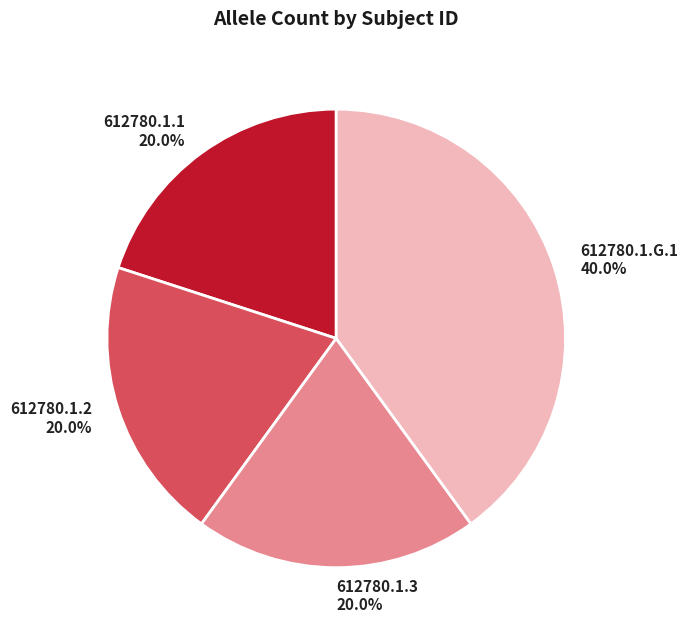

What is the ratio of the value at 612780.1.1 to the value at 612780.1.2?

1.0